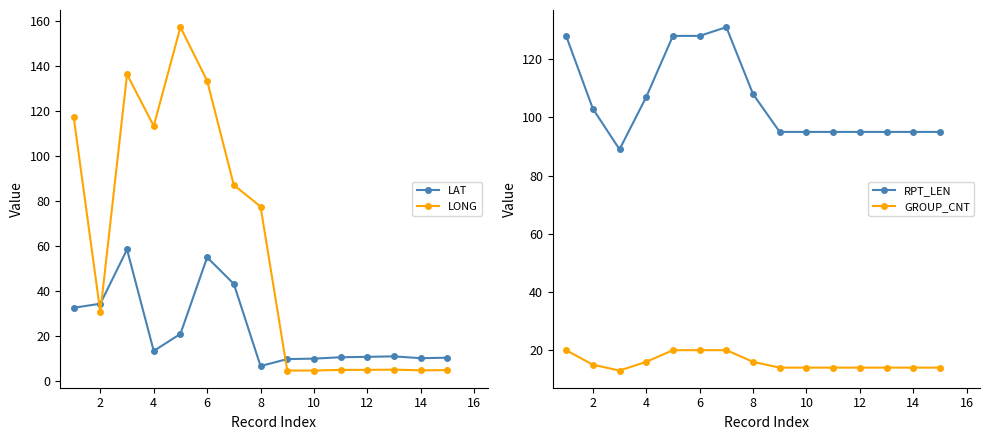

What is the maximum value for GROUP_CNT?

20